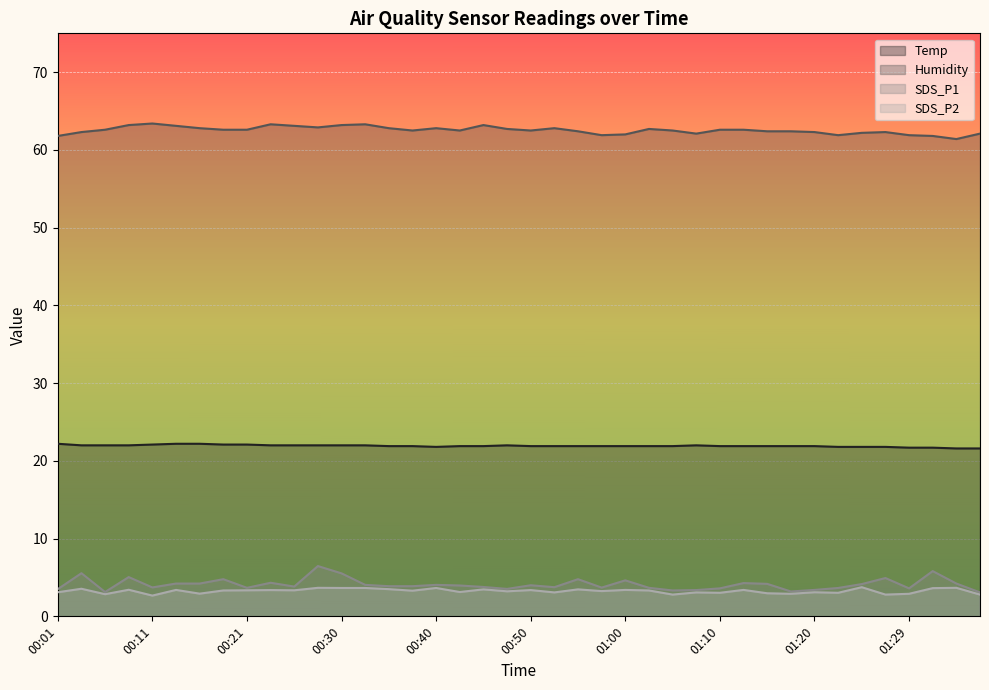

Is it true that SDS_P2 equals 2.3 at 00:26?

False